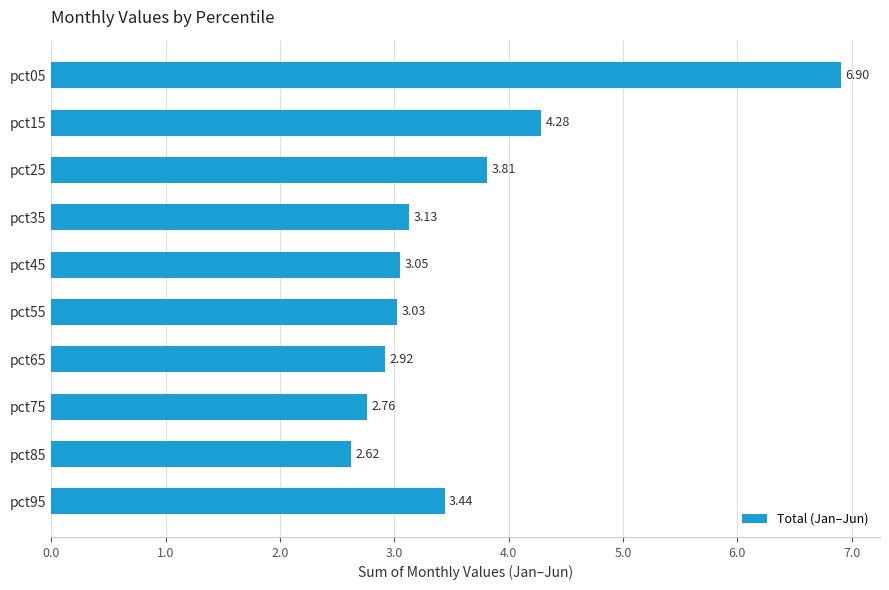

Rank the categories by value from highest to lowest.

pct05, pct15, pct25, pct95, pct35, pct45, pct55, pct65, pct75, pct85